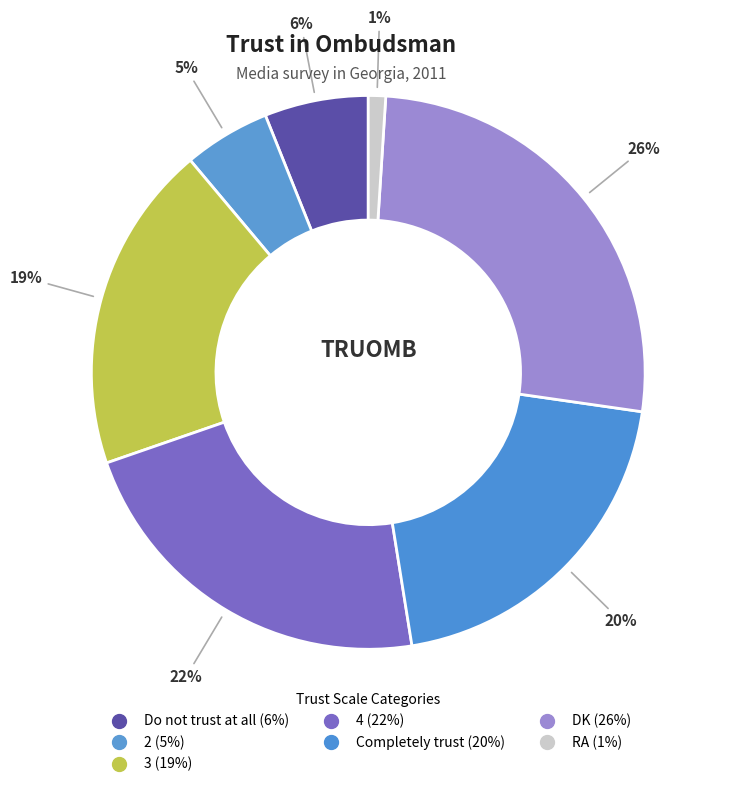

How many segments does this pie chart have?

7